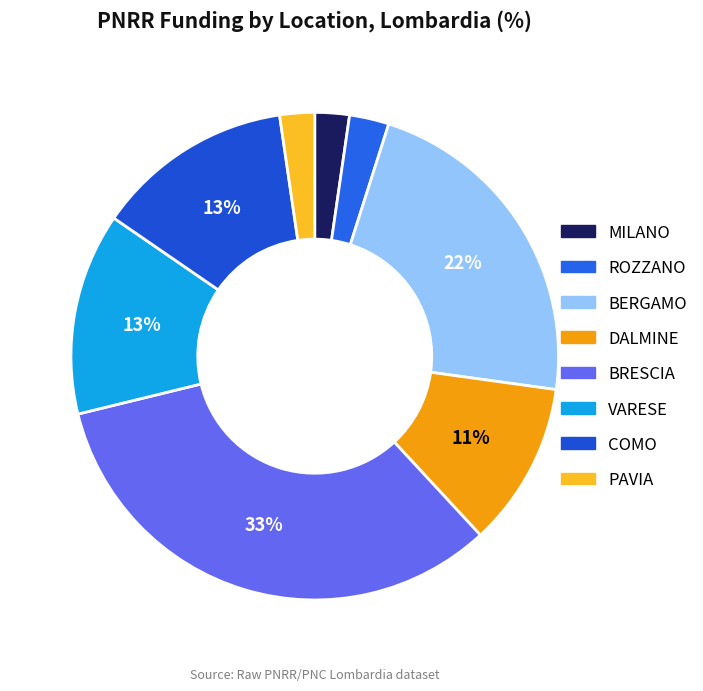

Approximately how many times larger is the value at BERGAMO compared to COMO?

1.7